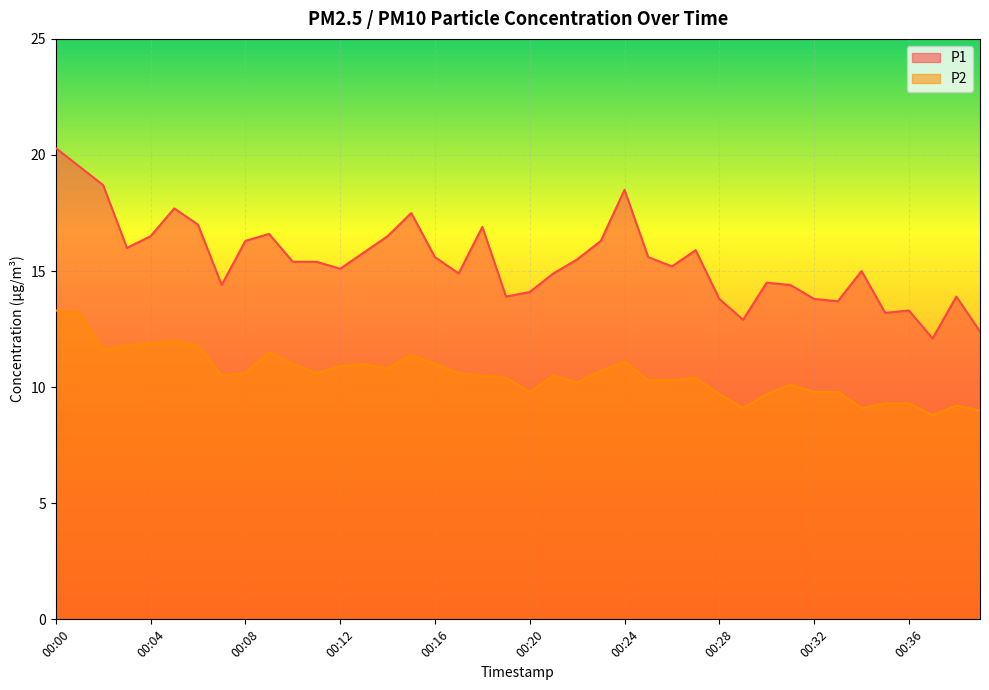

Where is the first local minimum for P1?

00:03